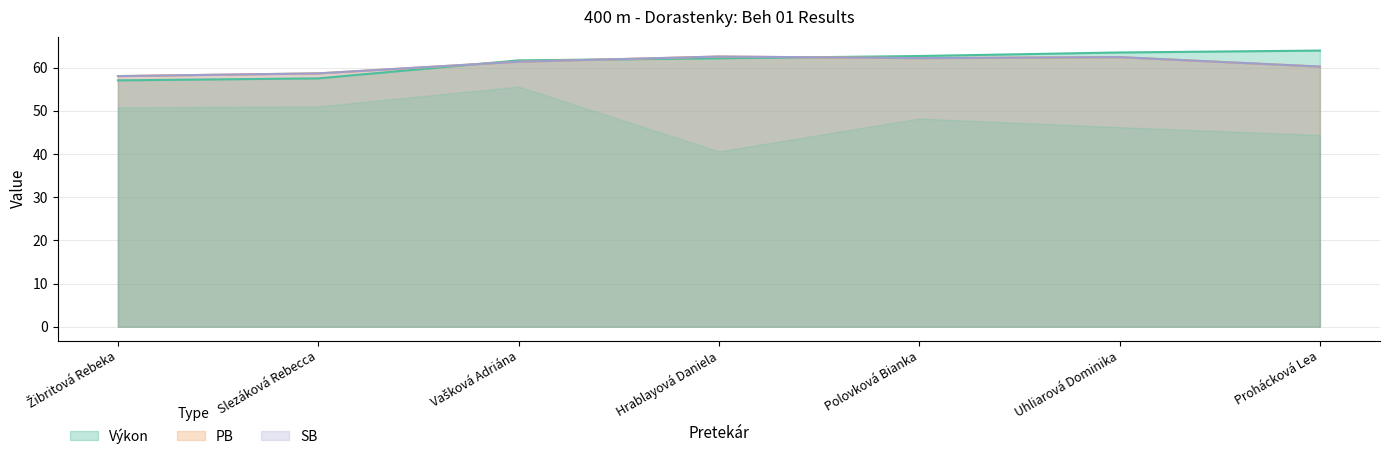

In PB, how many points are higher than both neighbors (excluding endpoints)?

2